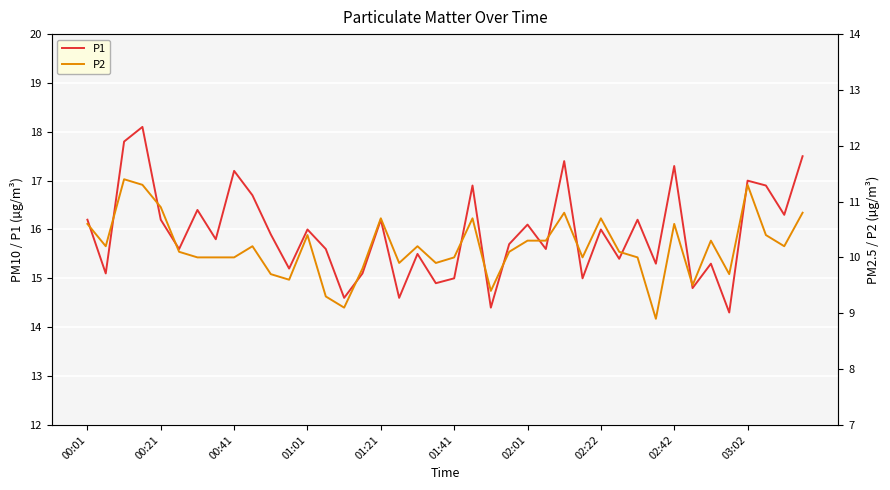

At how many categories does at least one series exceed 13?

40